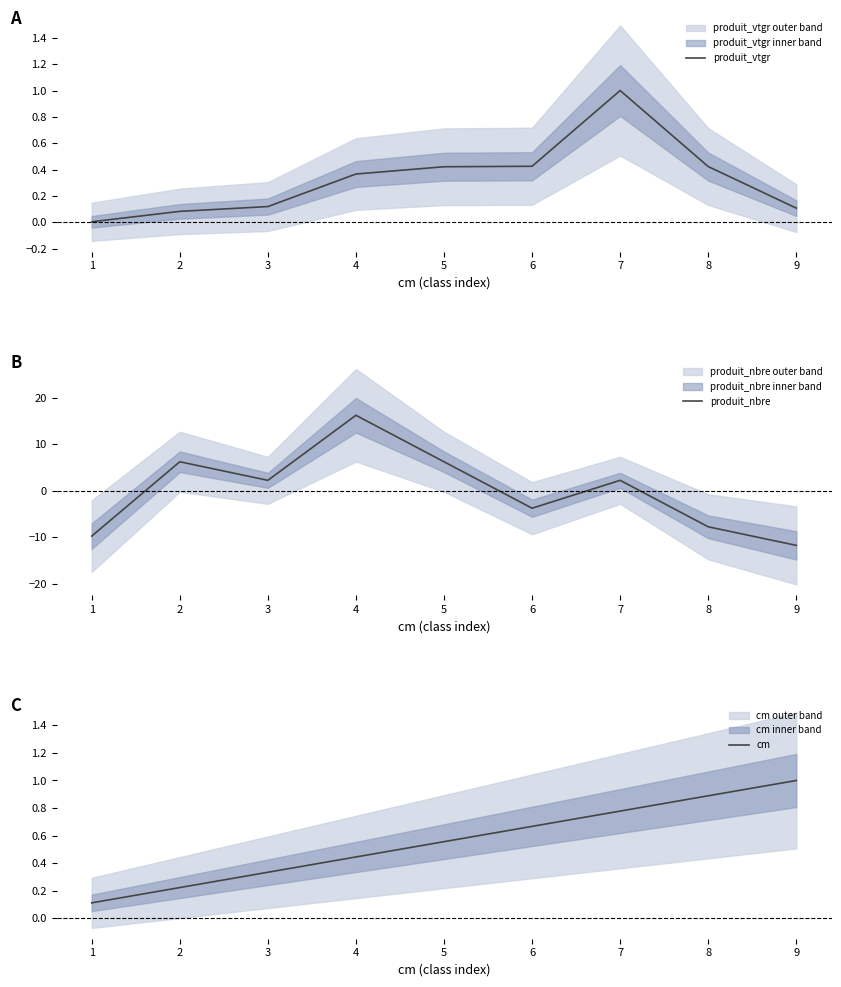

Does the chart display data point markers on the line(s)?

No